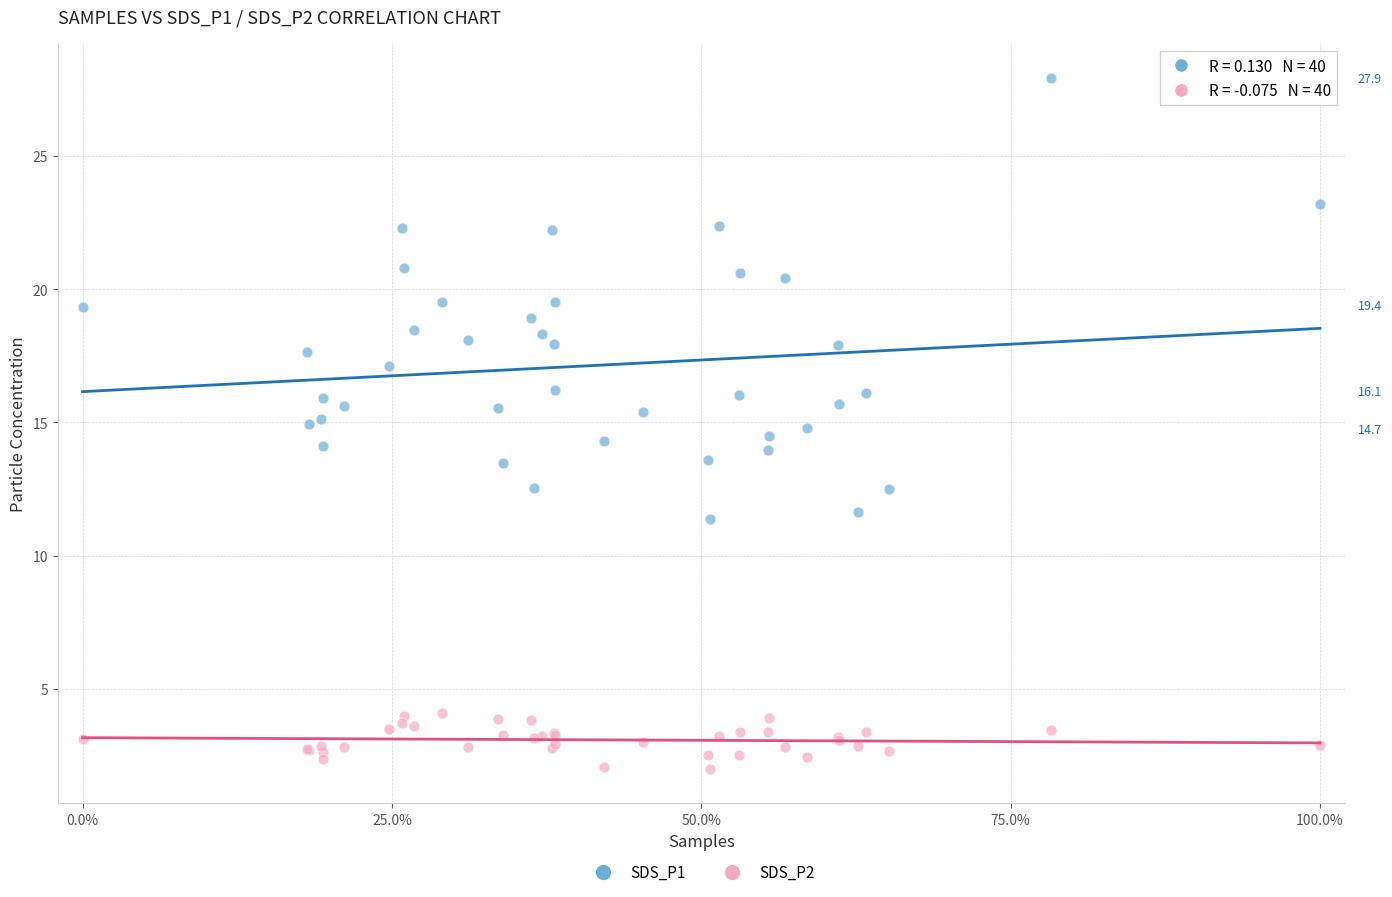

Which series reaches the maximum Y coordinate?

SDS_P1